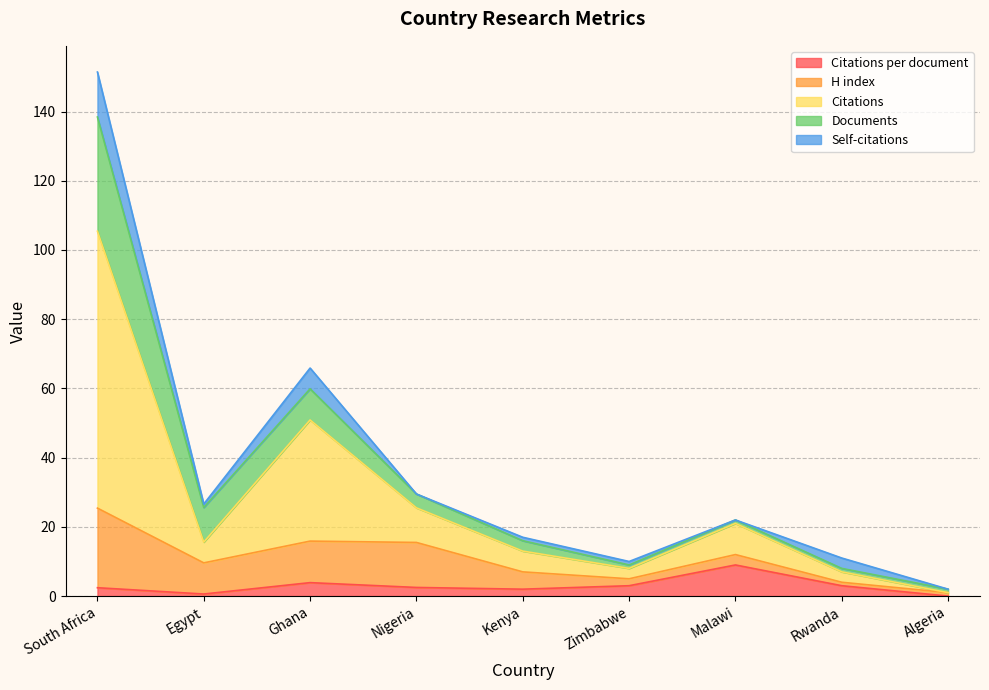

What is the label of the 6th point from the right?

Nigeria